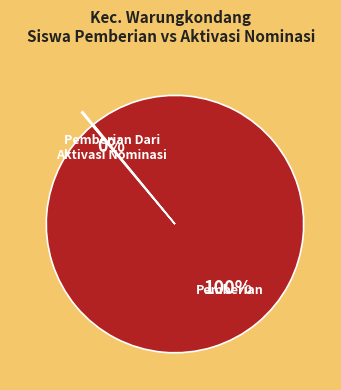

Is there a majority slice in this chart?

Yes